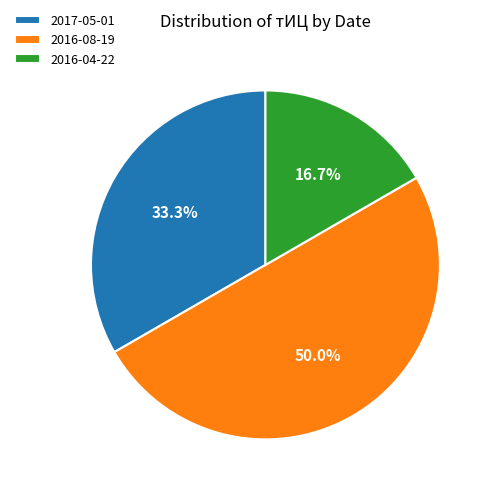

To the nearest percent, what is the difference between the largest and smallest slice percentages?

33%